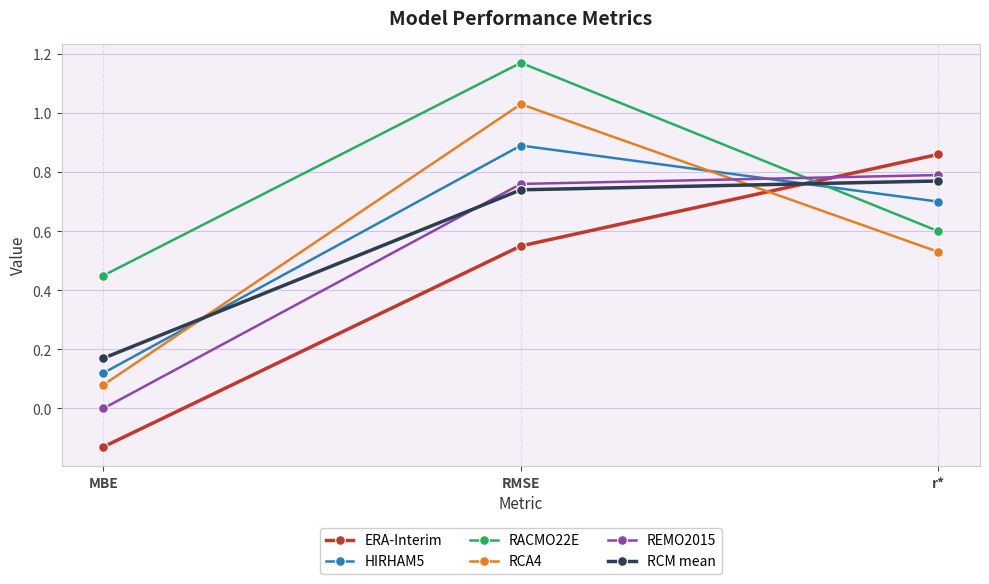

At which category is the sum across all series the highest?

RMSE